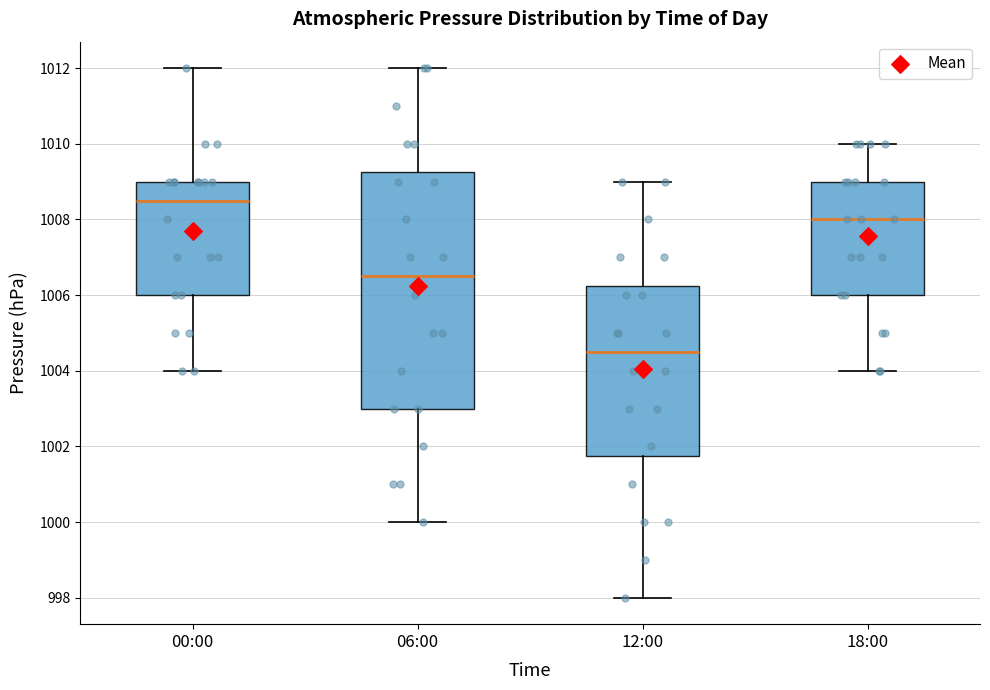

Reading left to right, read every box against the y-axis: the position of its median line, the range the box covers, and the ends of its whiskers. The values are not printed on the chart, so give them approximately, as read against the axis.

00:00: median 1008.6, box 1006.0 to 1009.0, whiskers 1004.0 to 1012.0
06:00: median 1006.6, box 1003.0 to 1009.2, whiskers 1000.0 to 1012.0
12:00: median 1004.6, box 1001.8 to 1006.2, whiskers 998.0 to 1009.0
18:00: median 1008.0, box 1006.0 to 1009.0, whiskers 1004.0 to 1010.0